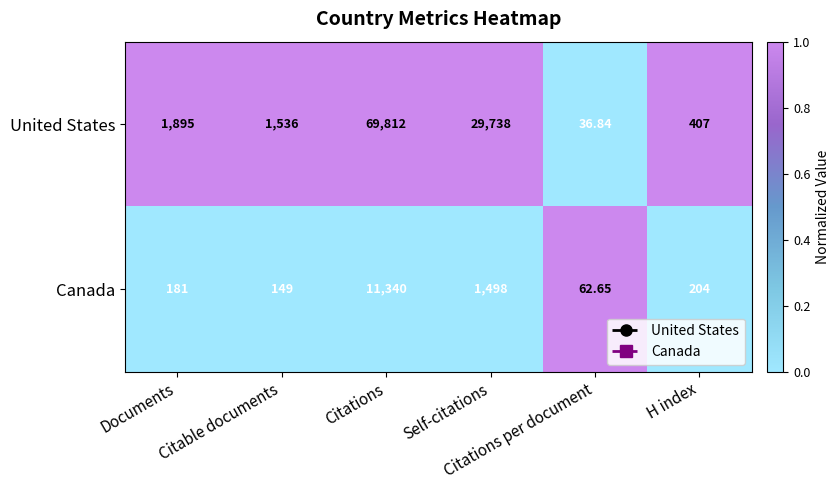

Which series has the largest total across all categories?

United States